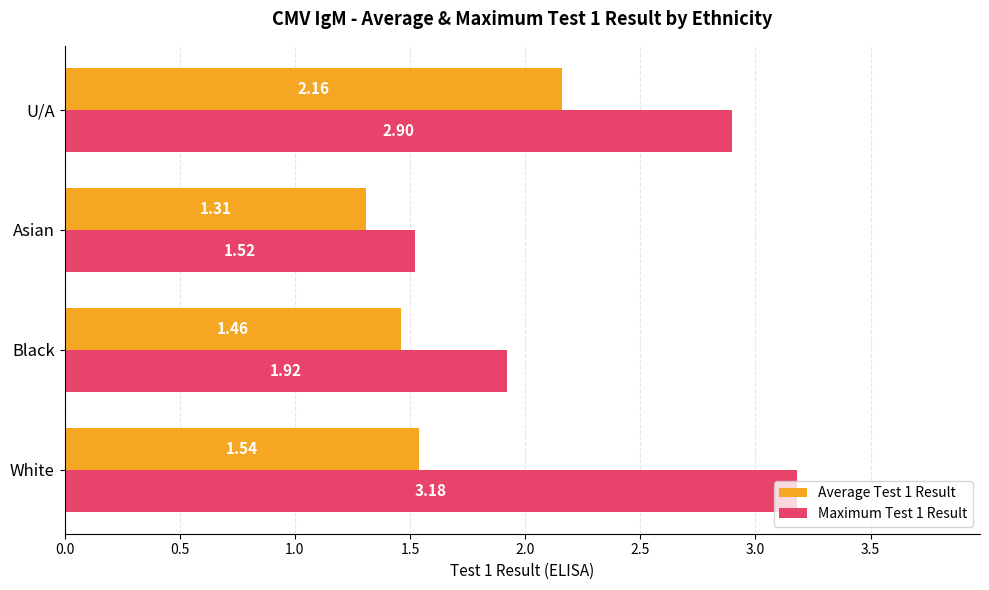

Rank the series by their average value, from lowest to highest.

Average Test 1 Result, Maximum Test 1 Result